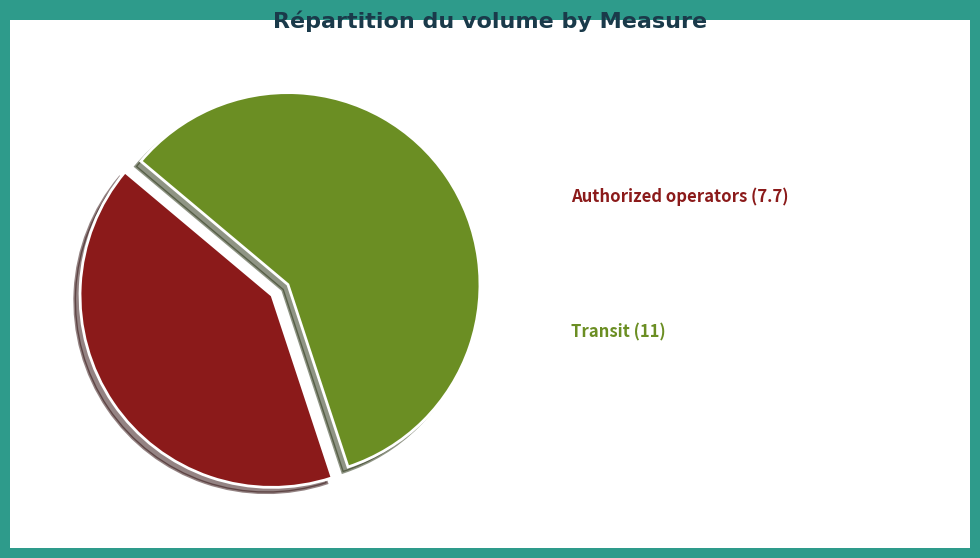

Is there any slice that represents more than half of the pie?

Yes